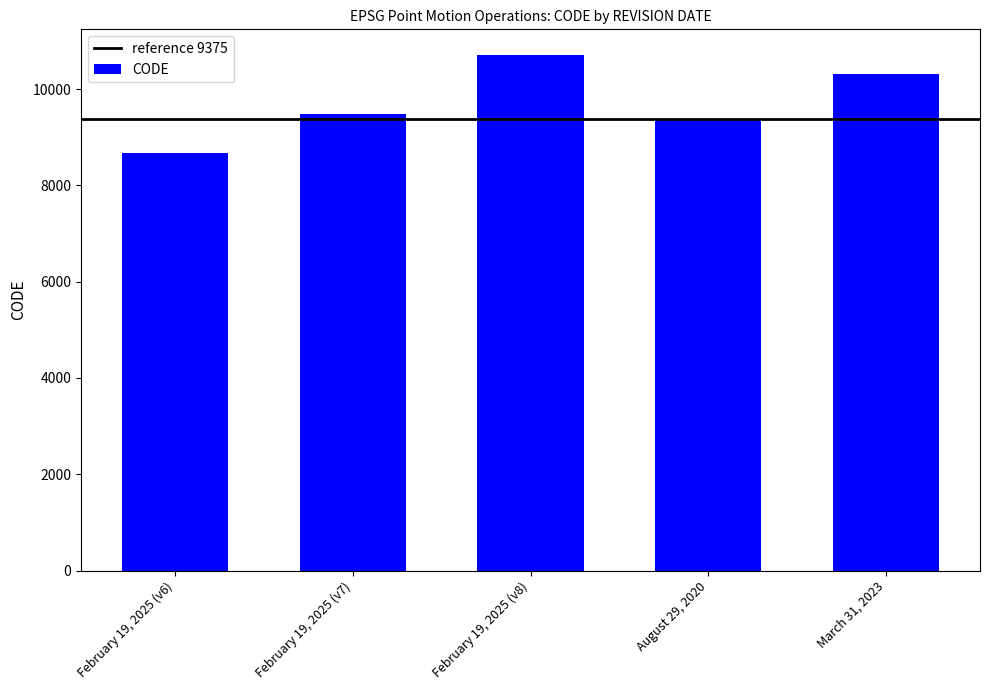

What is the change in value from February 19, 2025 (v7) to March 31, 2023?

+840